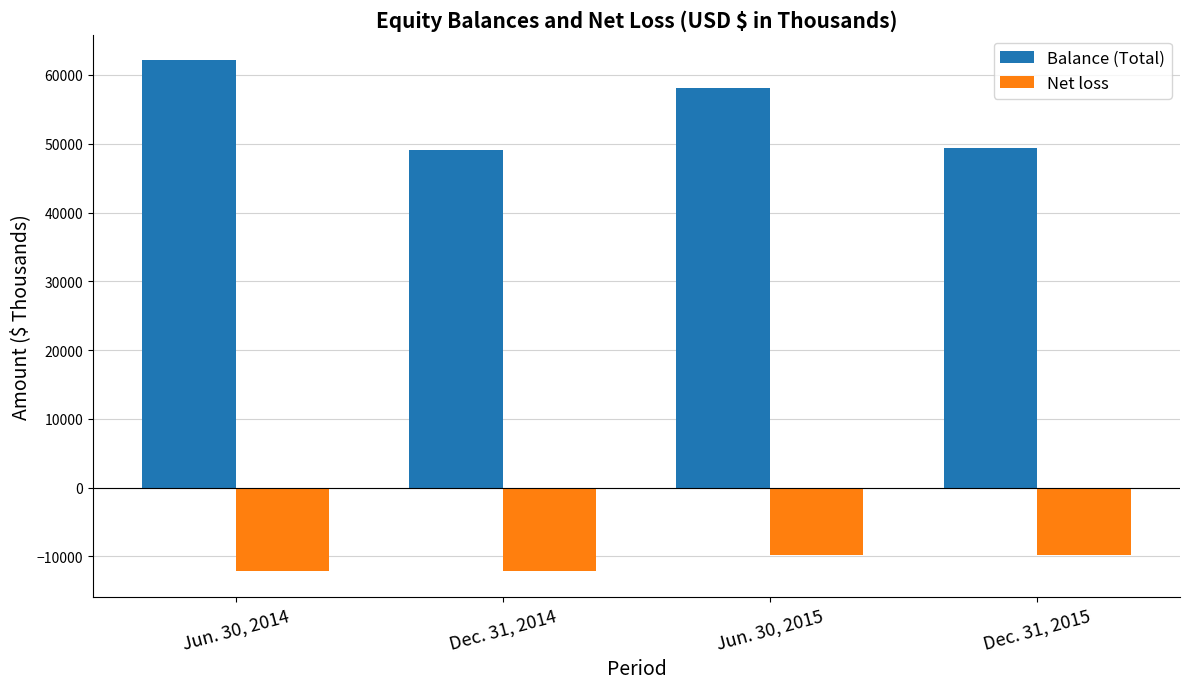

What is the sum of the Balance (Total) values at Dec. 31, 2014 and Jun. 30, 2015?

107280